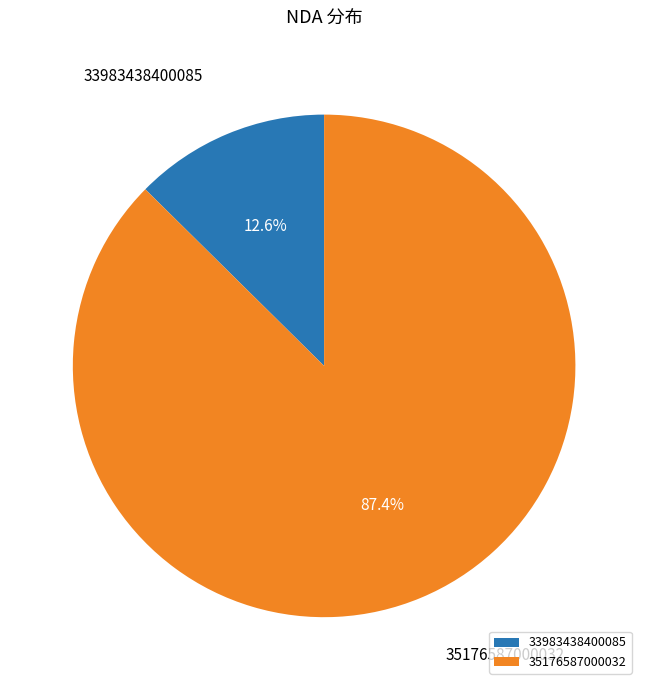

Count the number of slices in the pie.

2